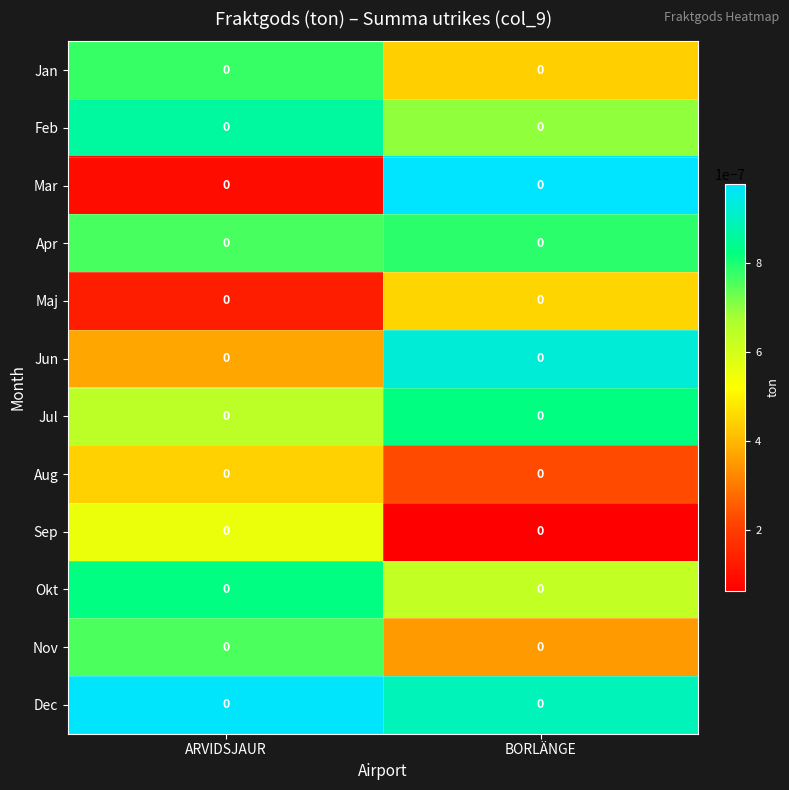

Which has a higher value, ARVIDSJAUR or BORLÄNGE?

ARVIDSJAUR